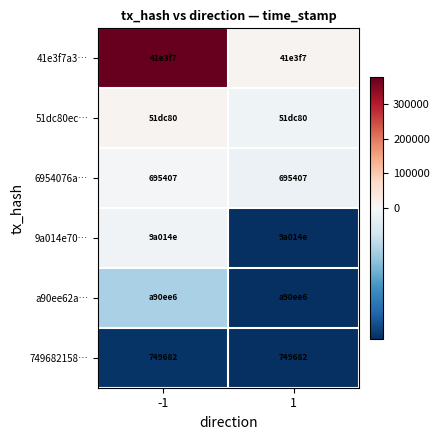

How many data points does each series have?

2